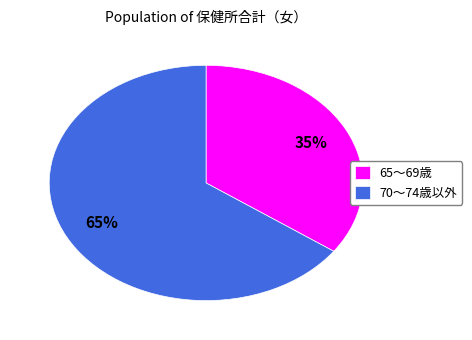

Approximately how many times larger is the value at 70～74歳以外 compared to 65～69歳?

1.9